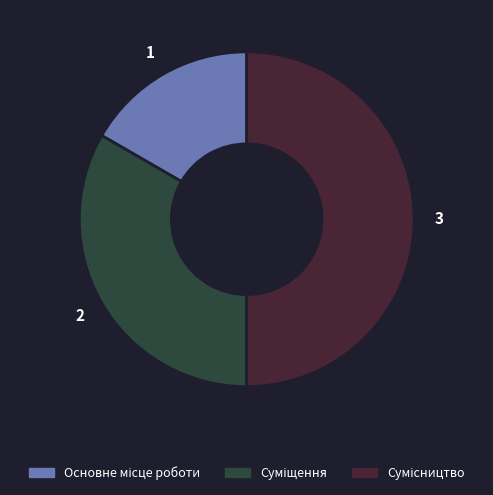

Rank the categories by value from highest to lowest.

Сумісництво, Суміщення, Основне місце роботи